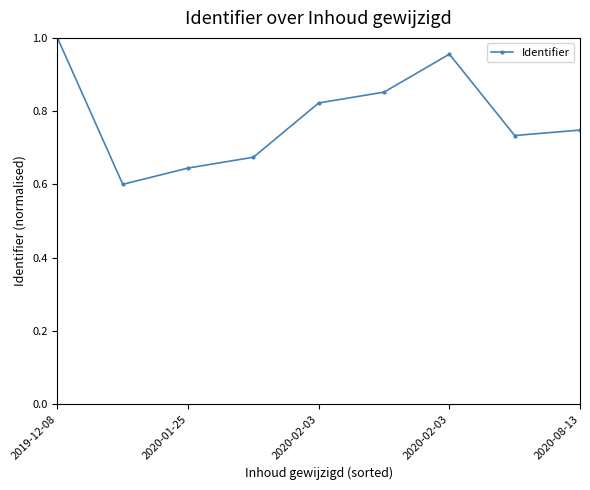

What is the difference between the maximum and second lowest values?

0.4